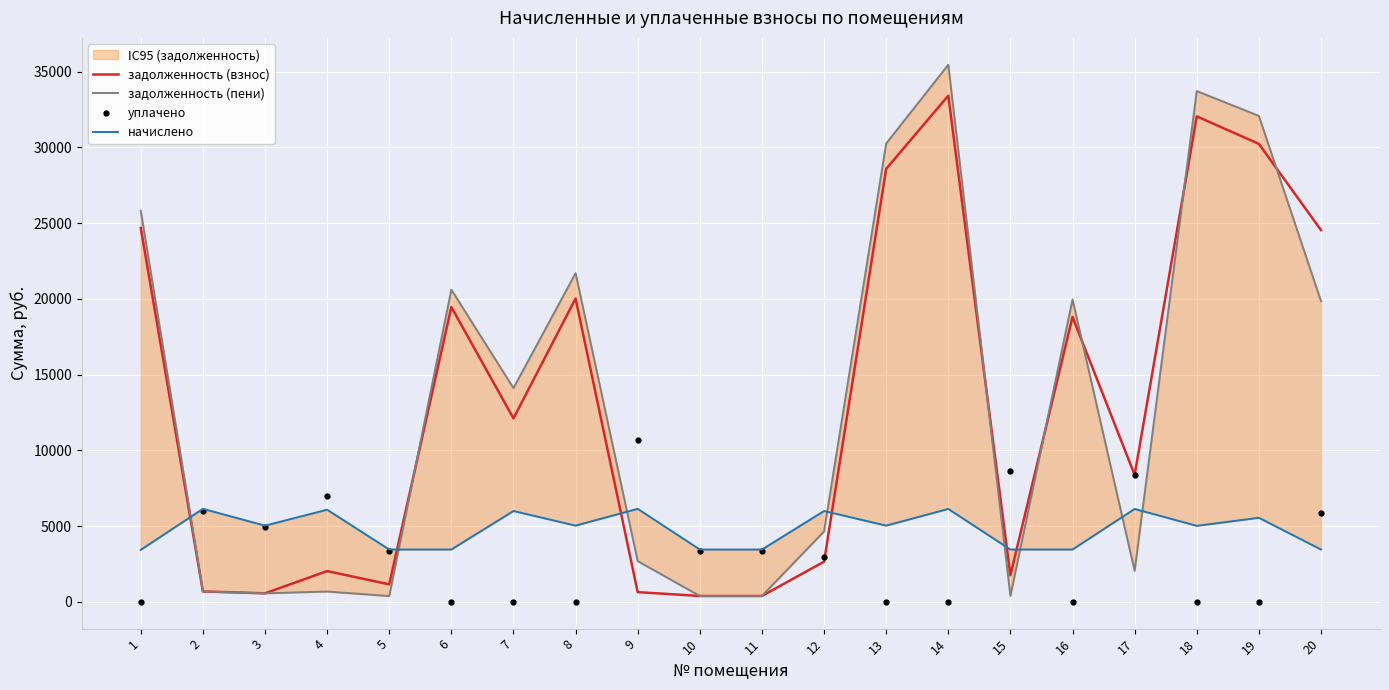

What is the average value of the задолженность (пени) series?

13314.7